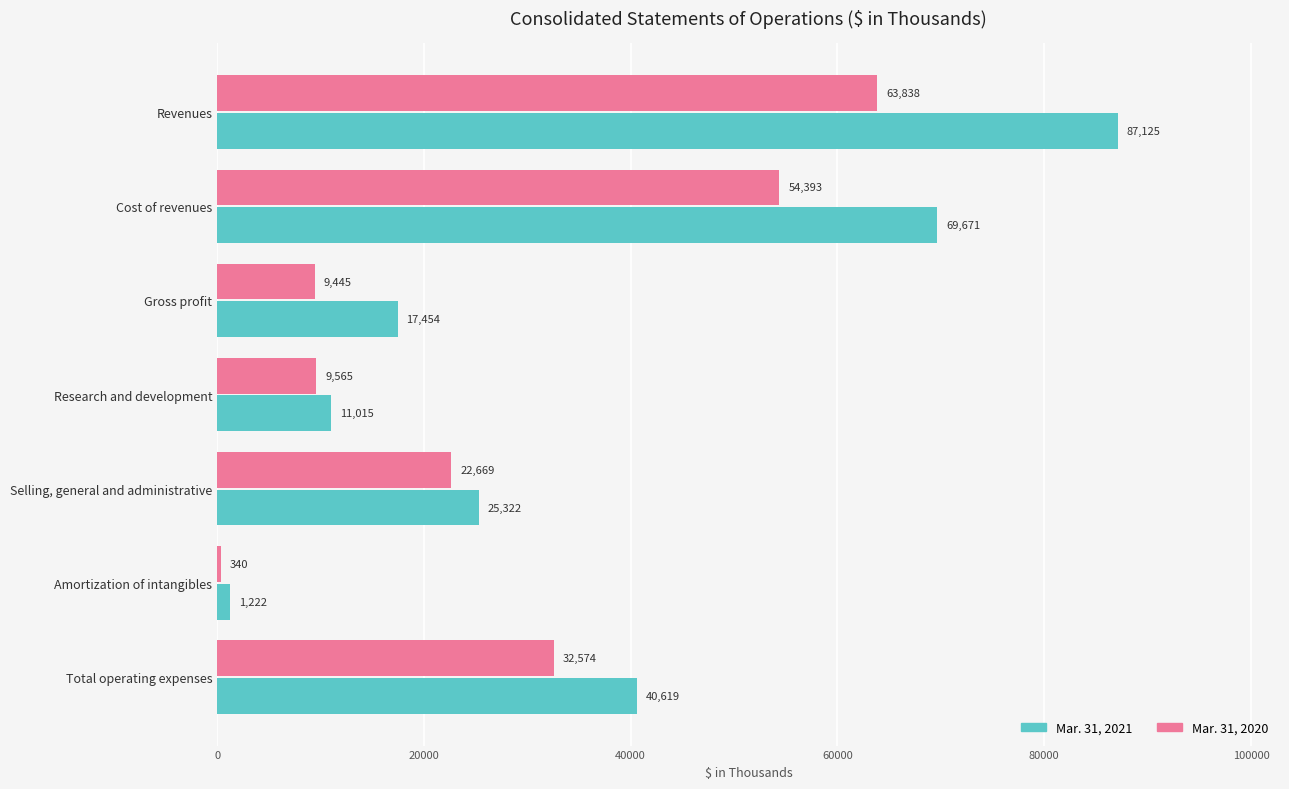

Where is Mar. 31, 2020 nearest to the value 32089?

Total operating expenses